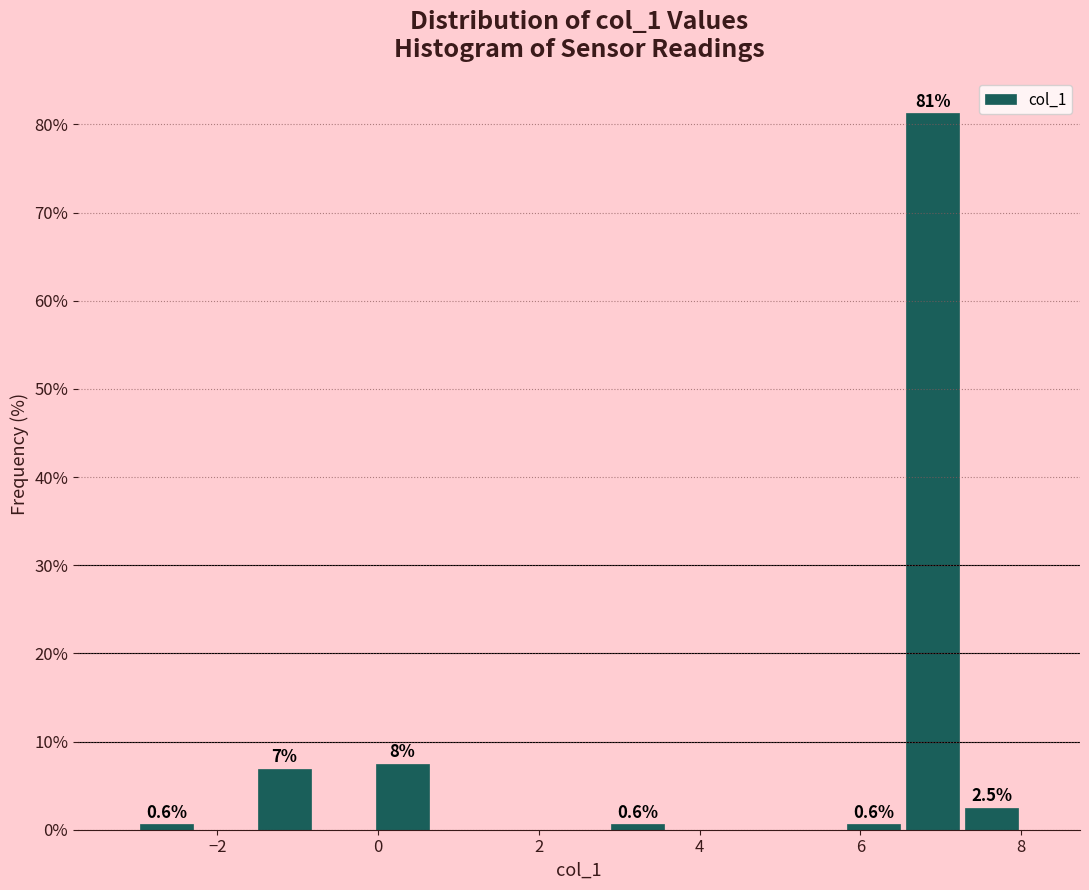

Read against the x-axis, roughly where is the centre of the tallest bar?

7.0